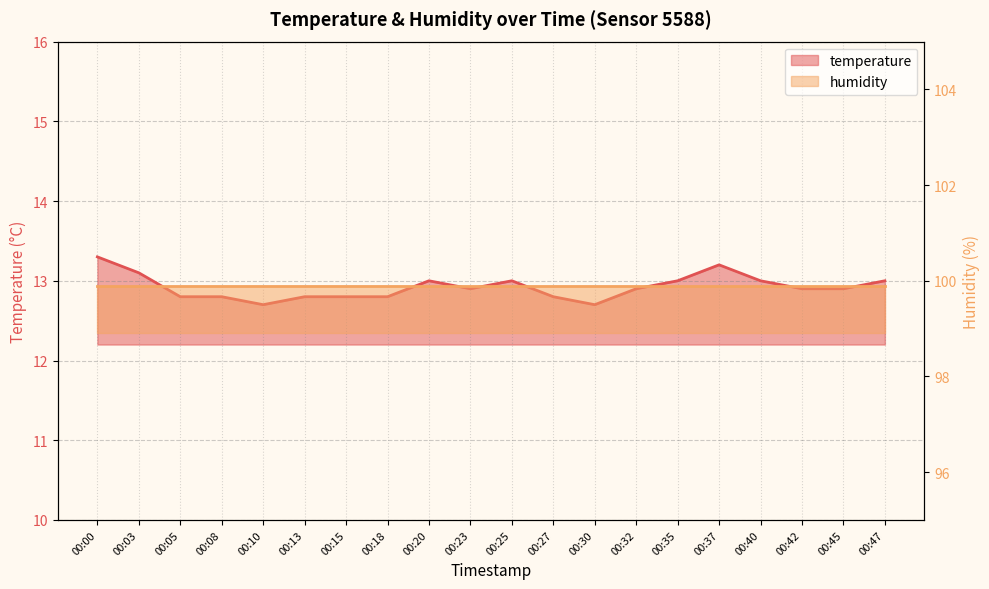

Read the value at 00:08.

12.8